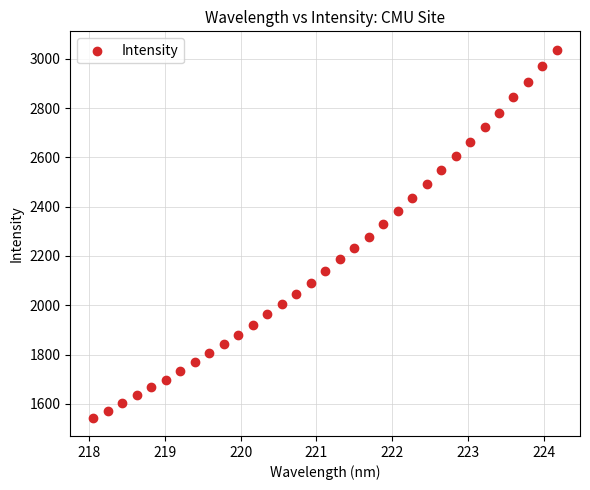

What is the range of Y values (max minus min)?

1492.1